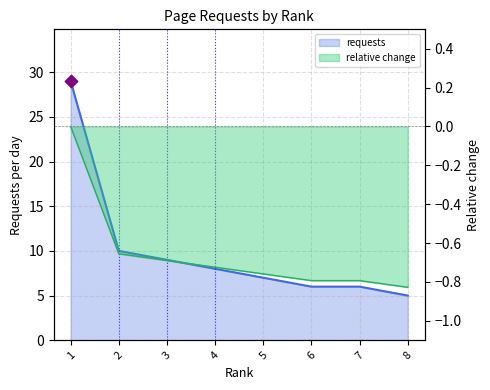

What is the change in value from 3 to 4?

-1